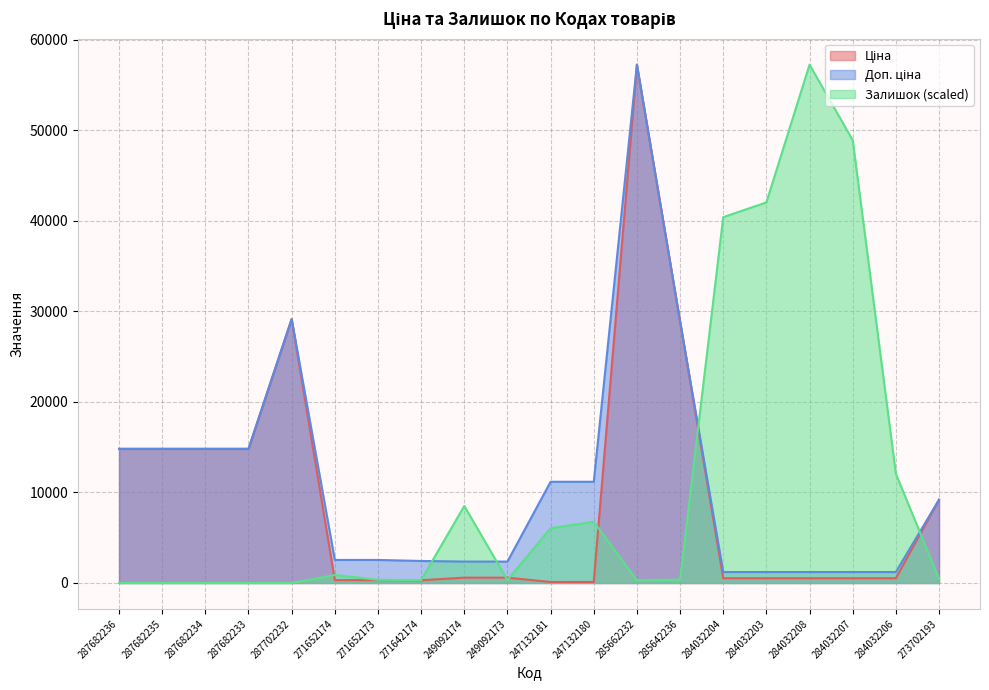

Where does the Залишок series first go above 466?

271652174